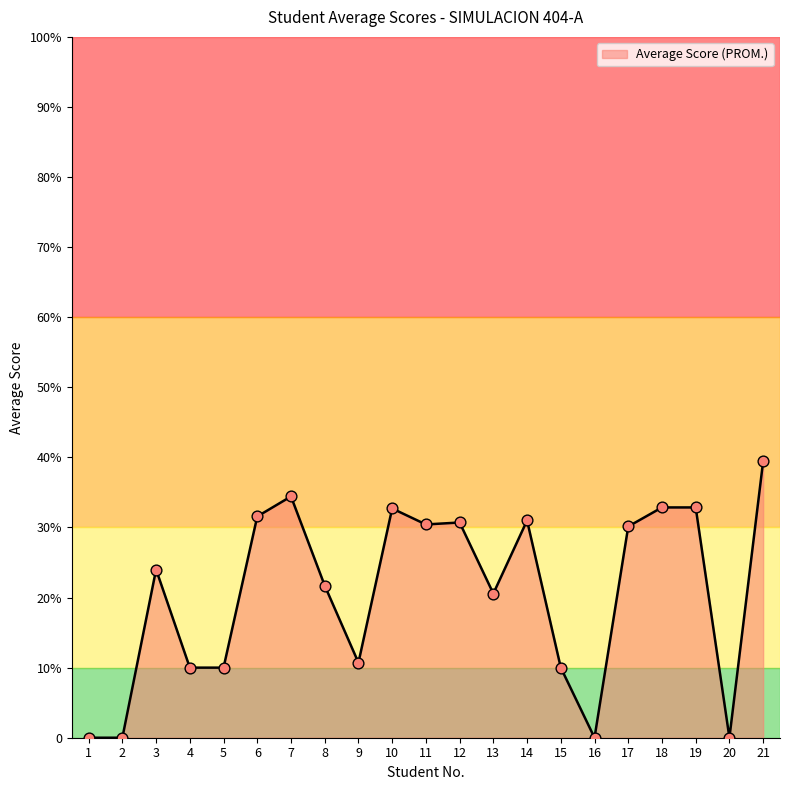

What is the change in value from 3 to 6?

+7.6